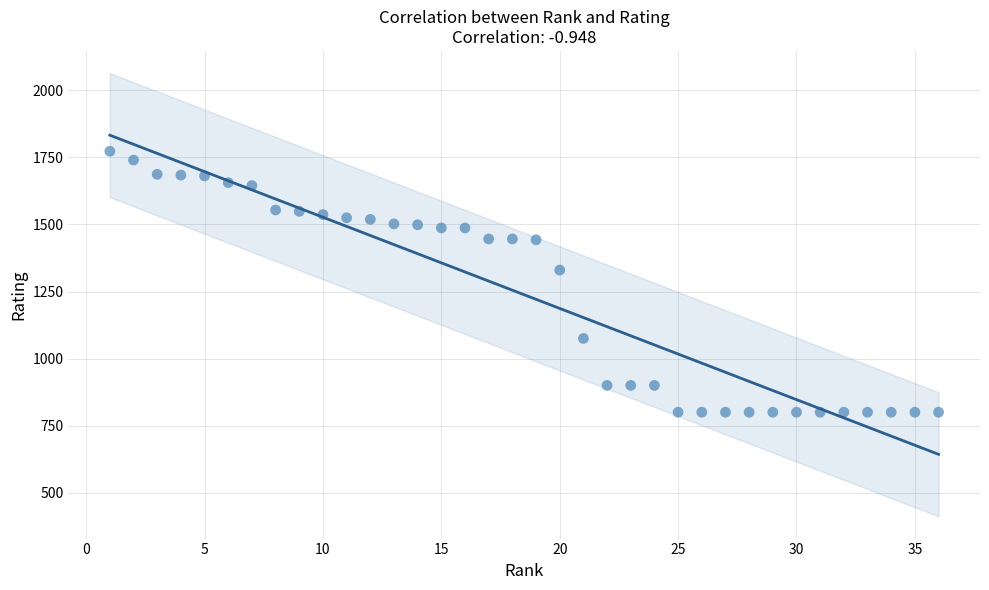

What is the range of Y values (max minus min)?

973